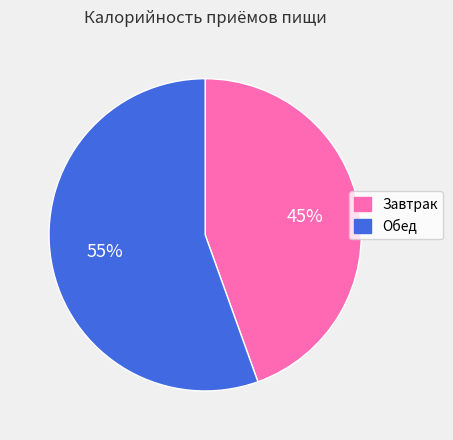

Which has a higher value, Обед or Завтрак?

Обед